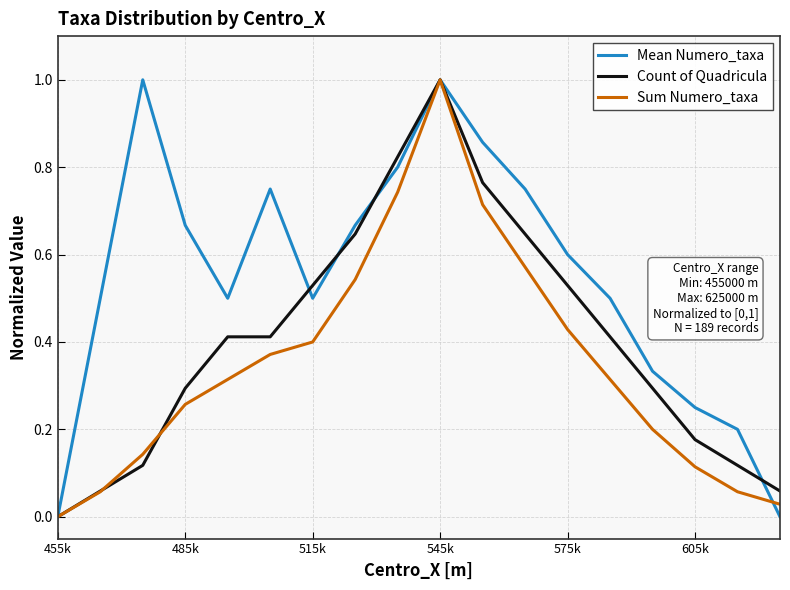

List the series in order of their overall mean, highest first.

Mean Numero_taxa, Count of Quadricula, Sum Numero_taxa